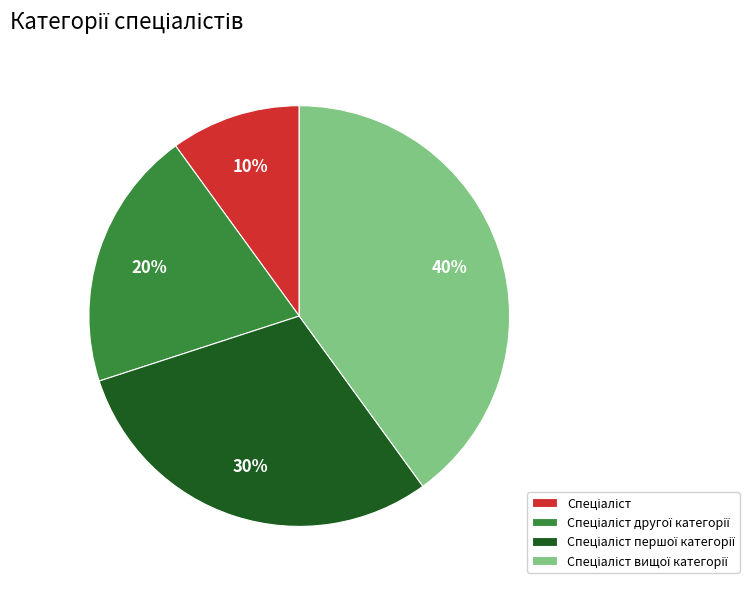

Does any single category account for the majority?

No